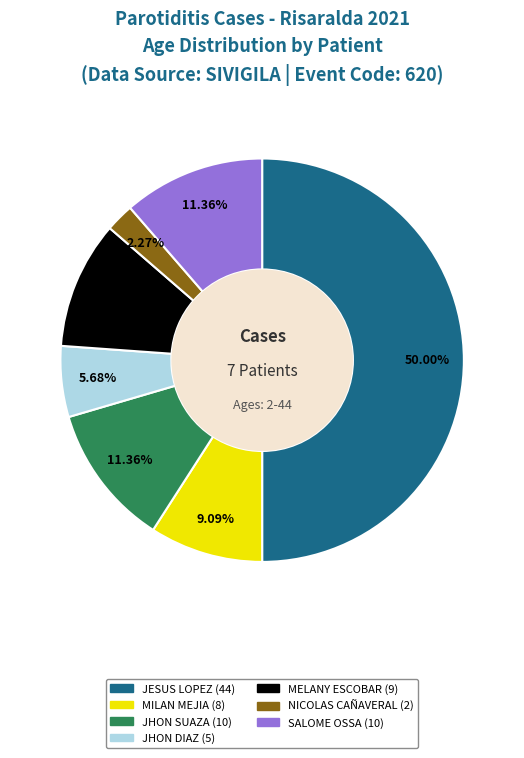

Approximately how many times larger is the value at MILAN MEJIA (8) compared to SALOME OSSA (10)?

0.8